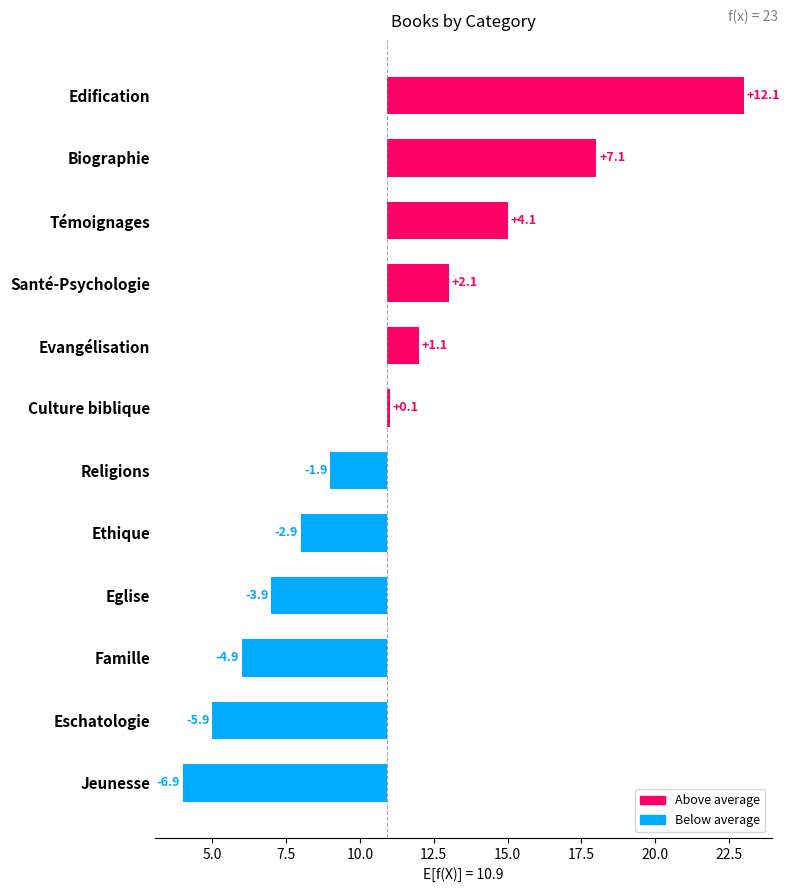

How many values are above zero?

6